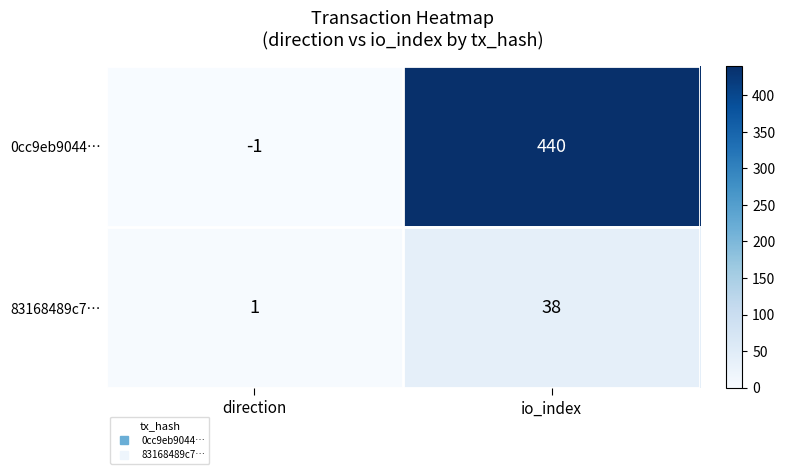

Reading left to right, transcribe all the data shown in this chart.

0cc9eb9044…: direction=-1	io_index=440
83168489c7…: direction=1	io_index=38